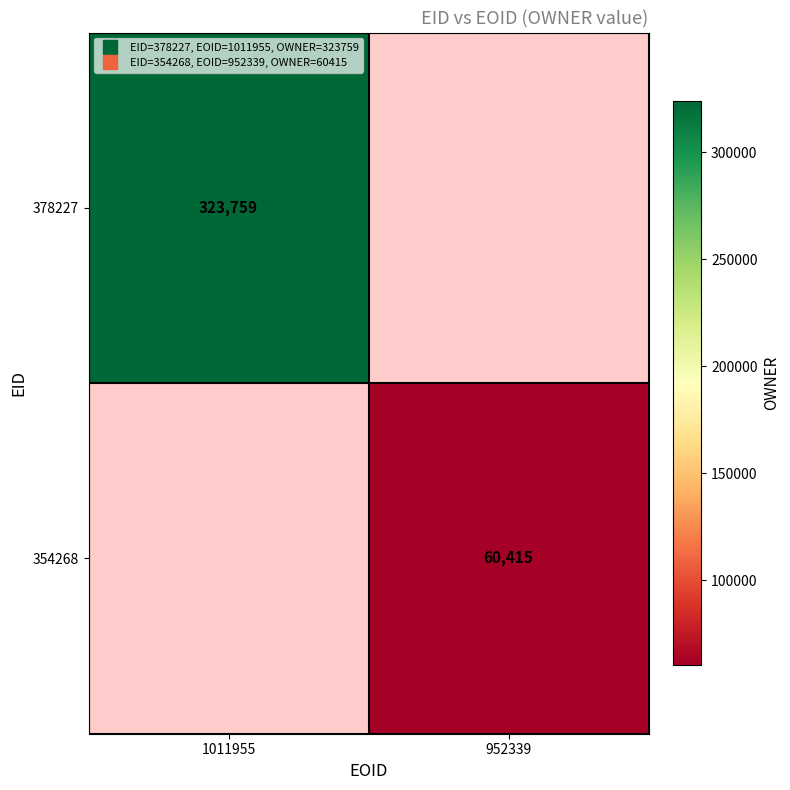

Is the value of 378227 at 952339 greater than the value of 354268 at 1011955?

No